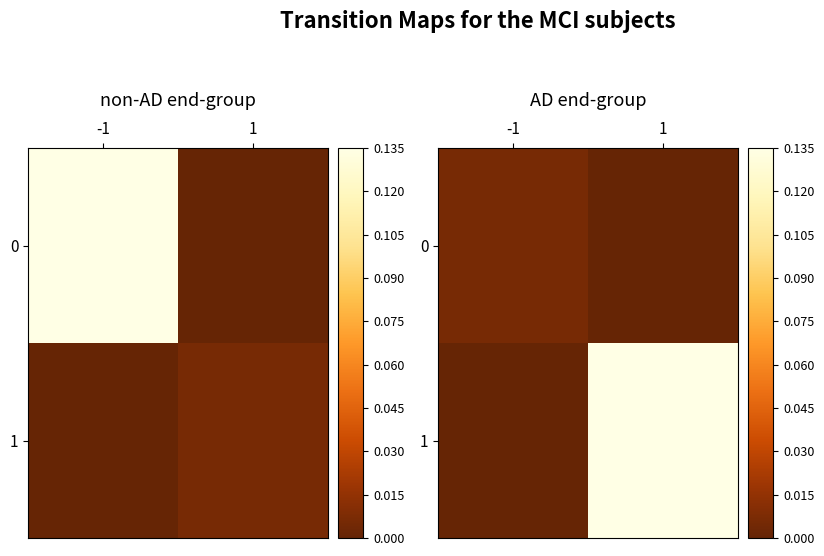

The value of 0 at 1 is -0.0. True or false?

False